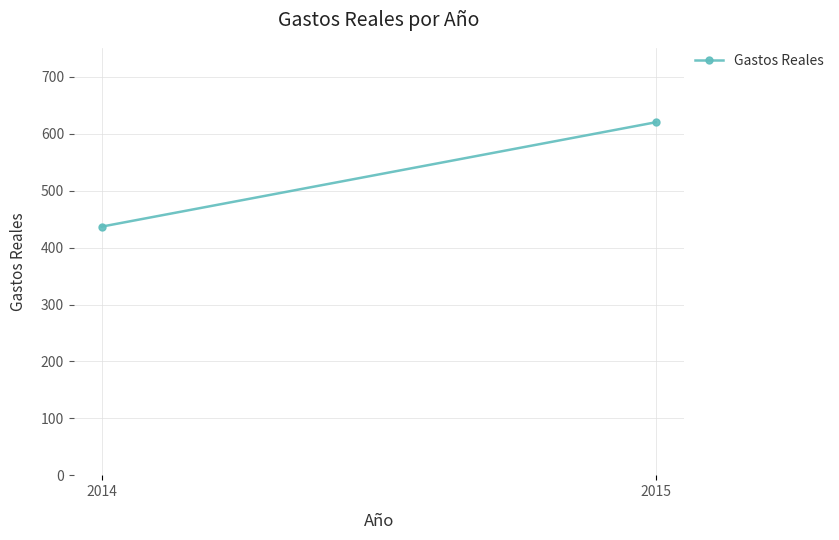

Is it true that the value at 2015 is 149.4?

False